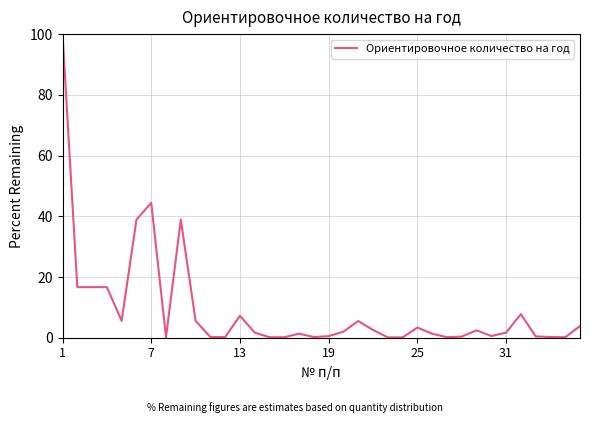

What is the greatest value displayed?

100.0